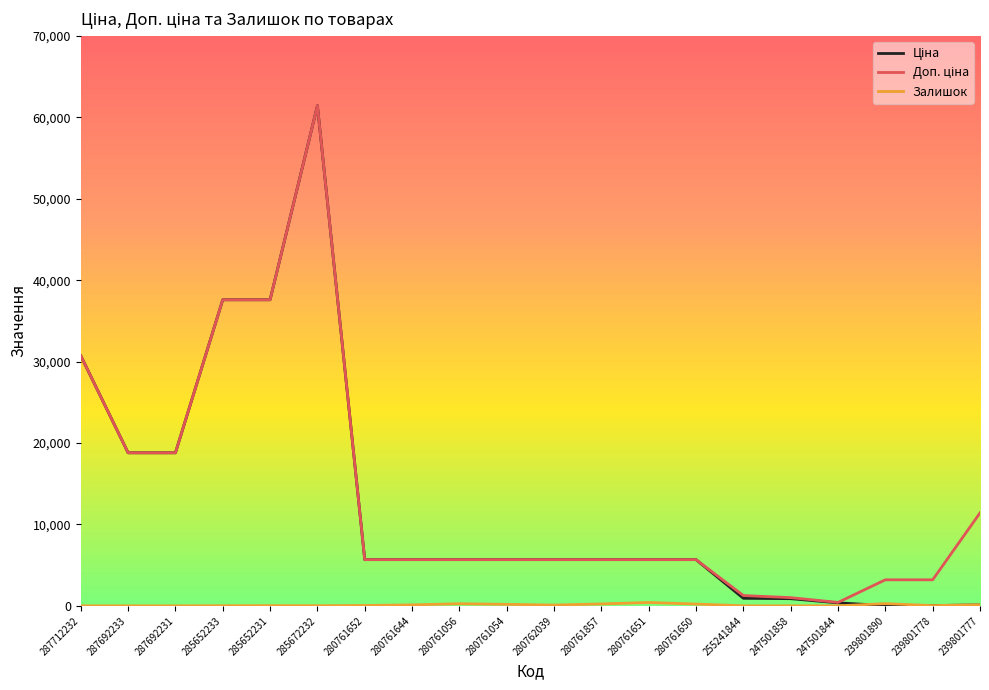

At which category is the sum across all series the highest?

285672232